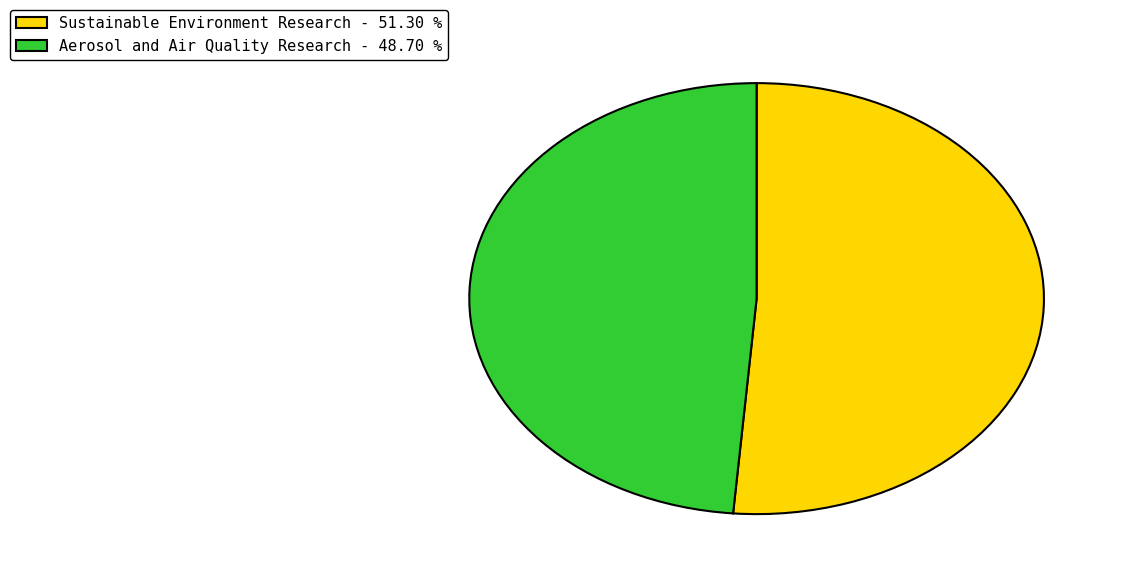

Is the sum of Sustainable Environment Research - 51.30 % and Aerosol and Air Quality Research - 48.70 % greater than half?

Yes